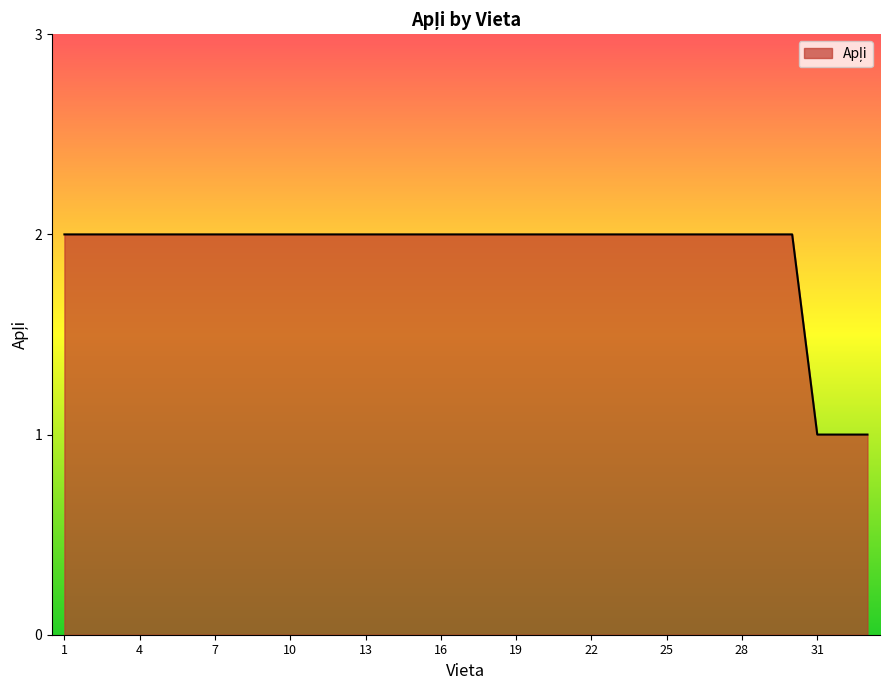

What is the value of the 25th point from the left?

2